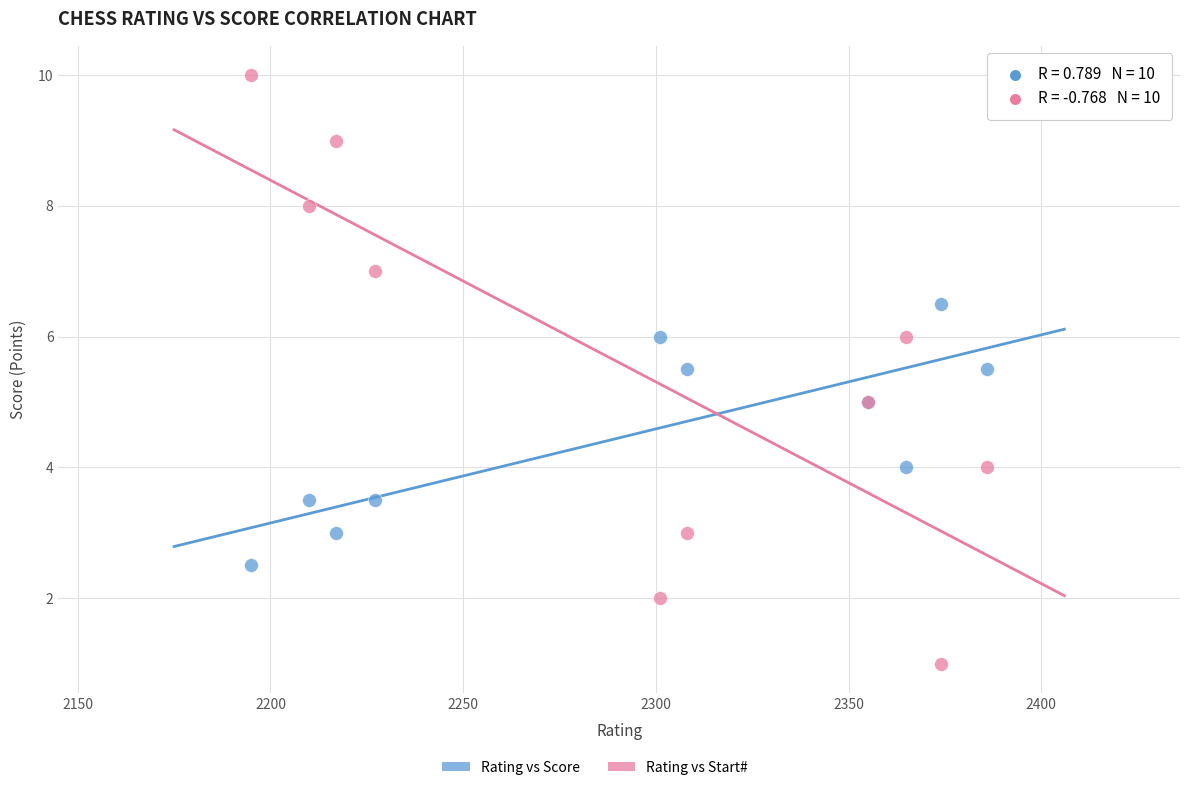

Which series reaches the maximum Y coordinate?

Rating vs Start#